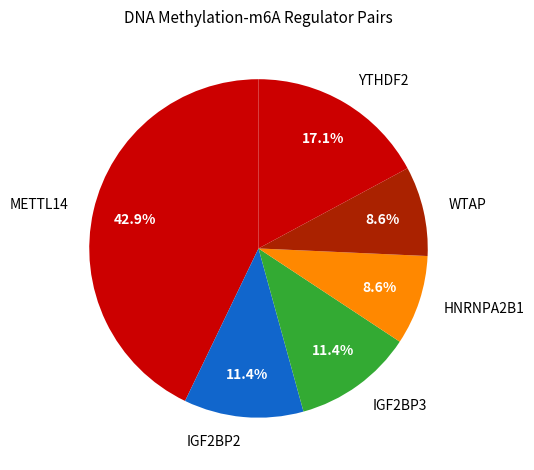

Does any single category account for the majority?

No